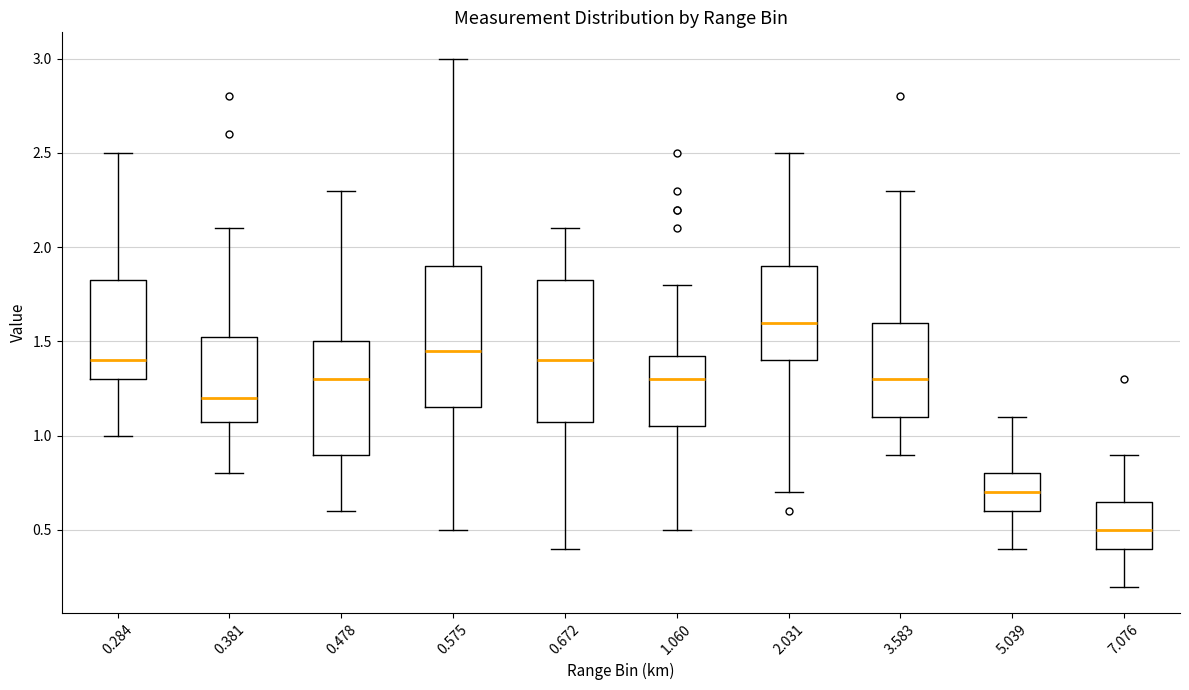

Which box's median line is the highest?

2.031